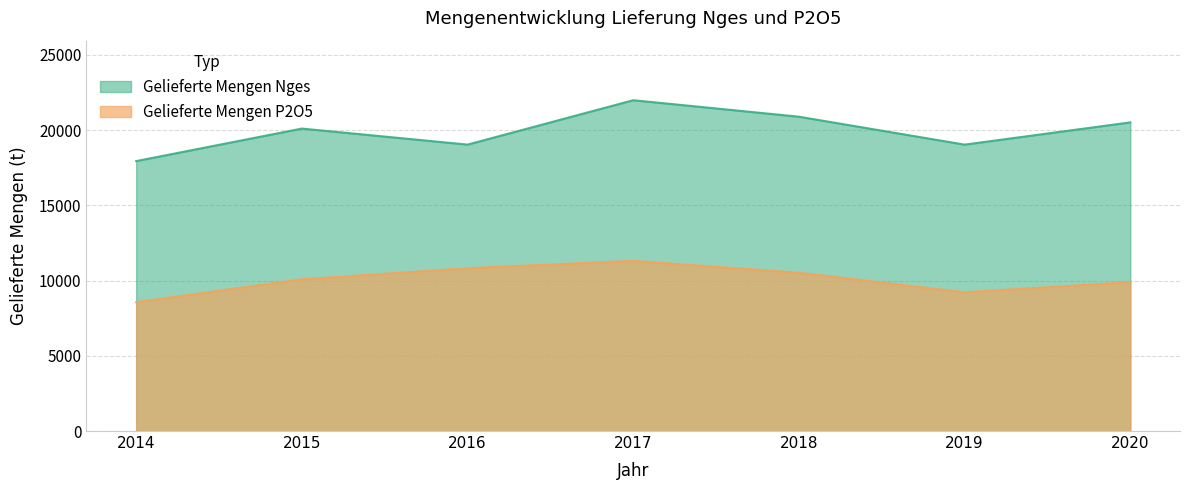

Which series has the largest total across all categories?

Gelieferte Mengen Nges